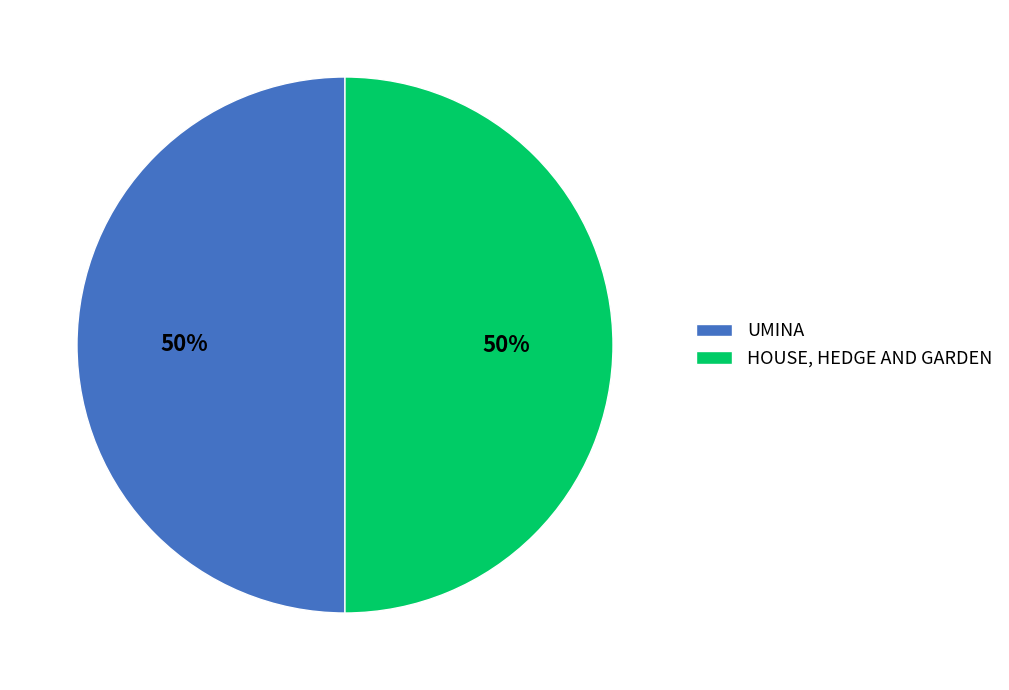

To the nearest percent, what is the average slice percentage?

50%